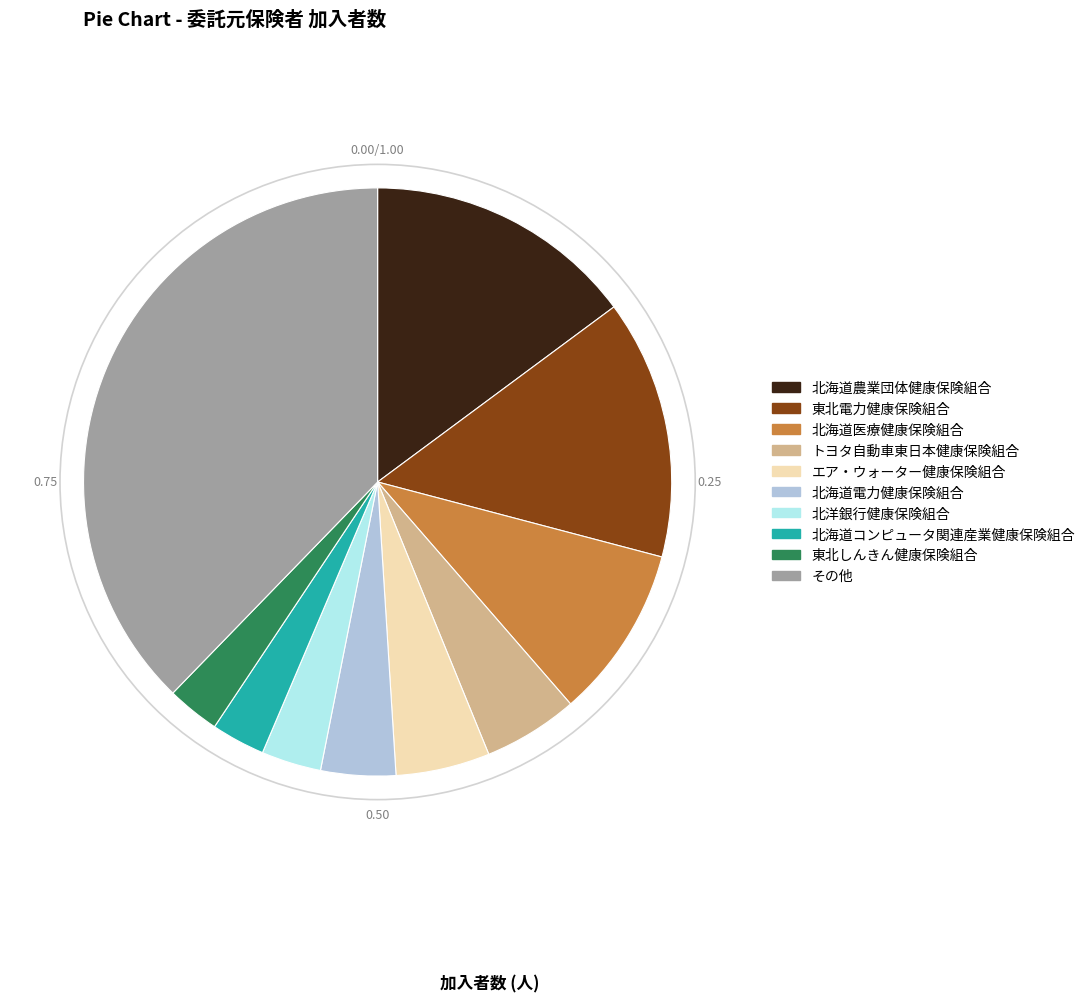

Does any single category account for the majority?

No